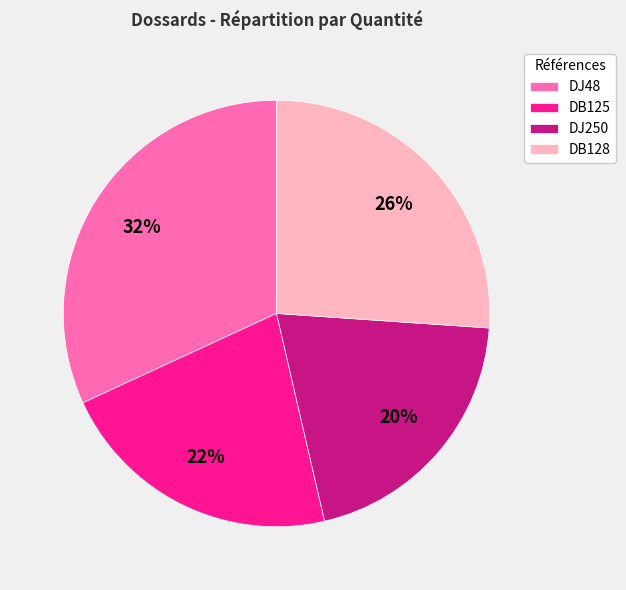

To the nearest percent, what is the average slice percentage?

25%